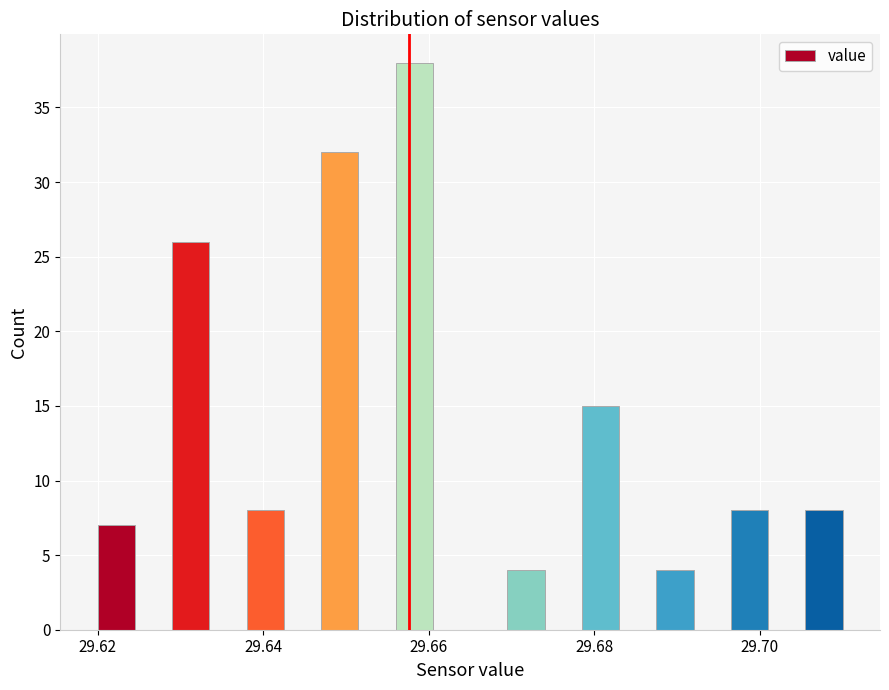

Read against the x-axis, roughly where is the centre of the tallest bar?

29.658